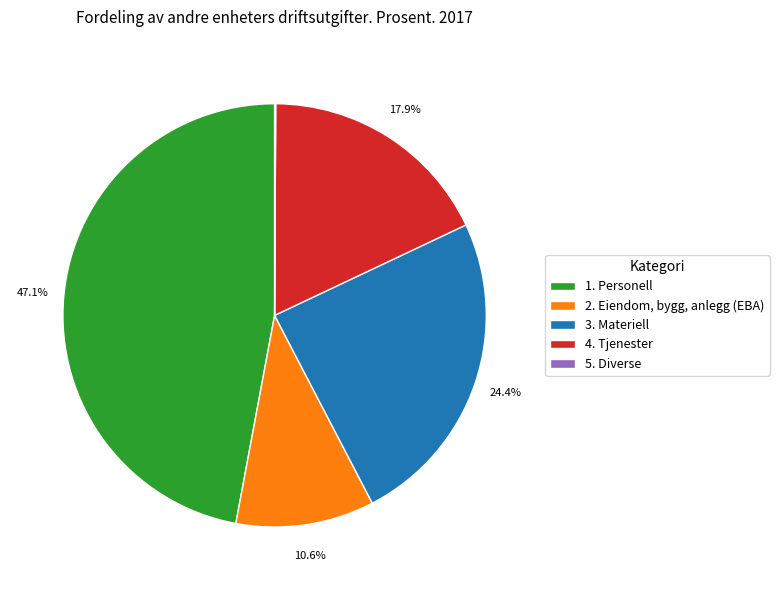

Is there a majority slice in this chart?

No